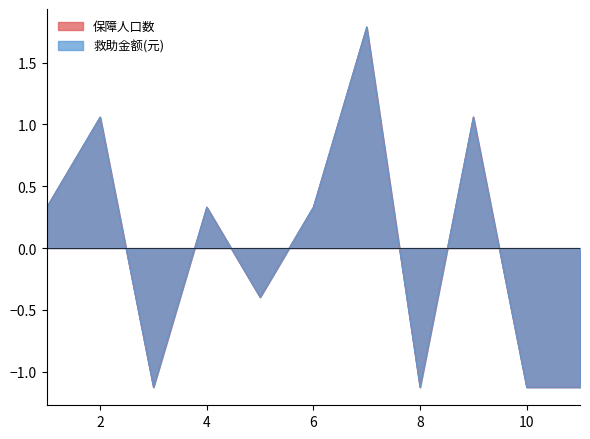

Which category has the highest value across all series?

7